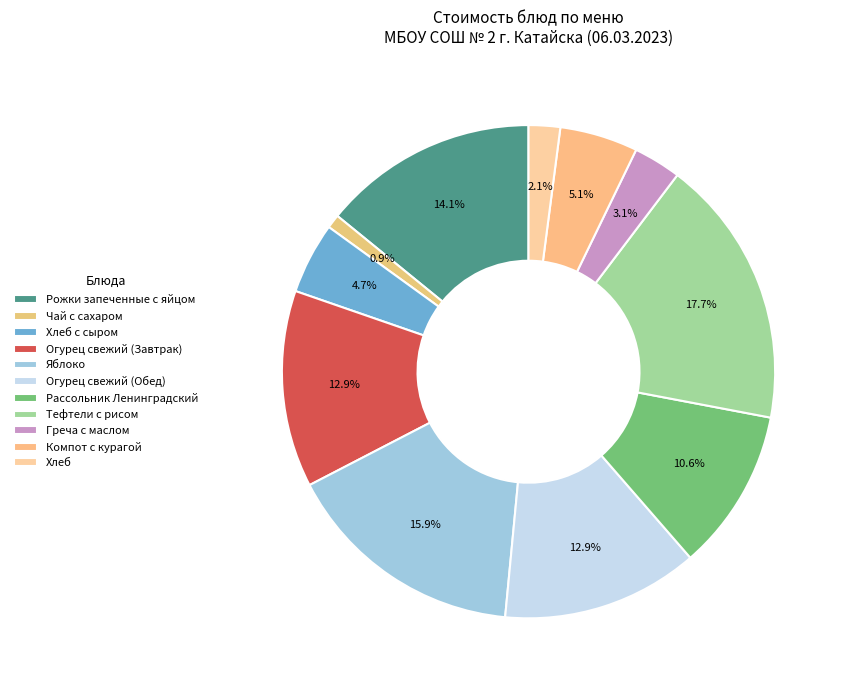

Which category has the biggest portion of the pie?

Тефтели с рисом